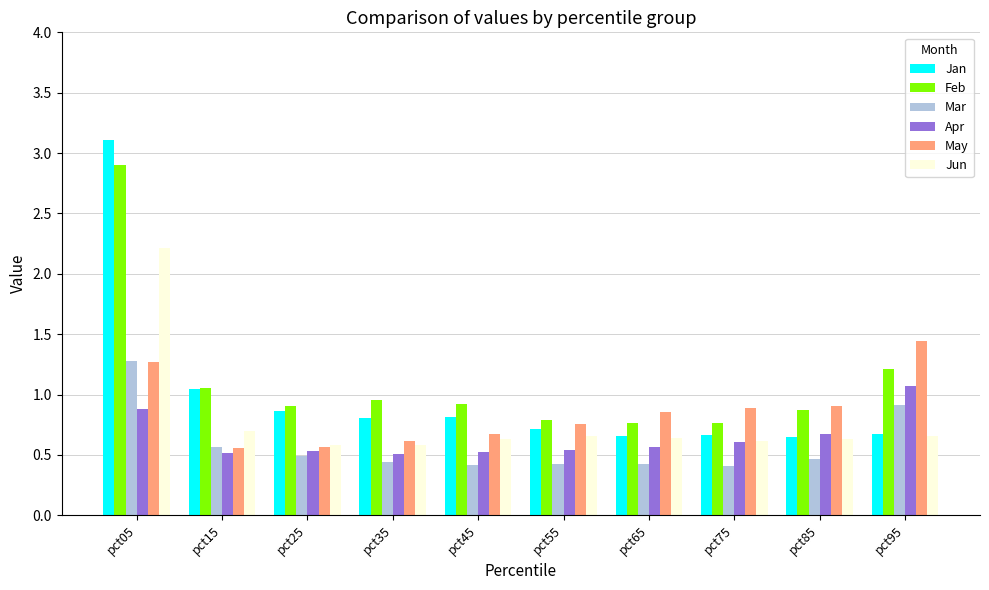

At which category is the sum across all series the highest?

pct05